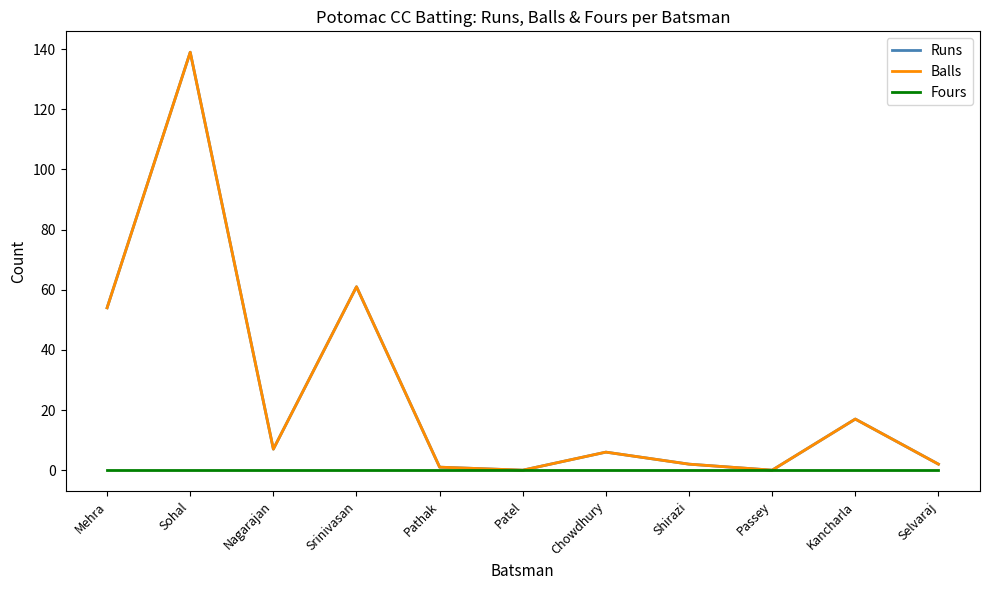

Does the chart have visible grid lines?

No